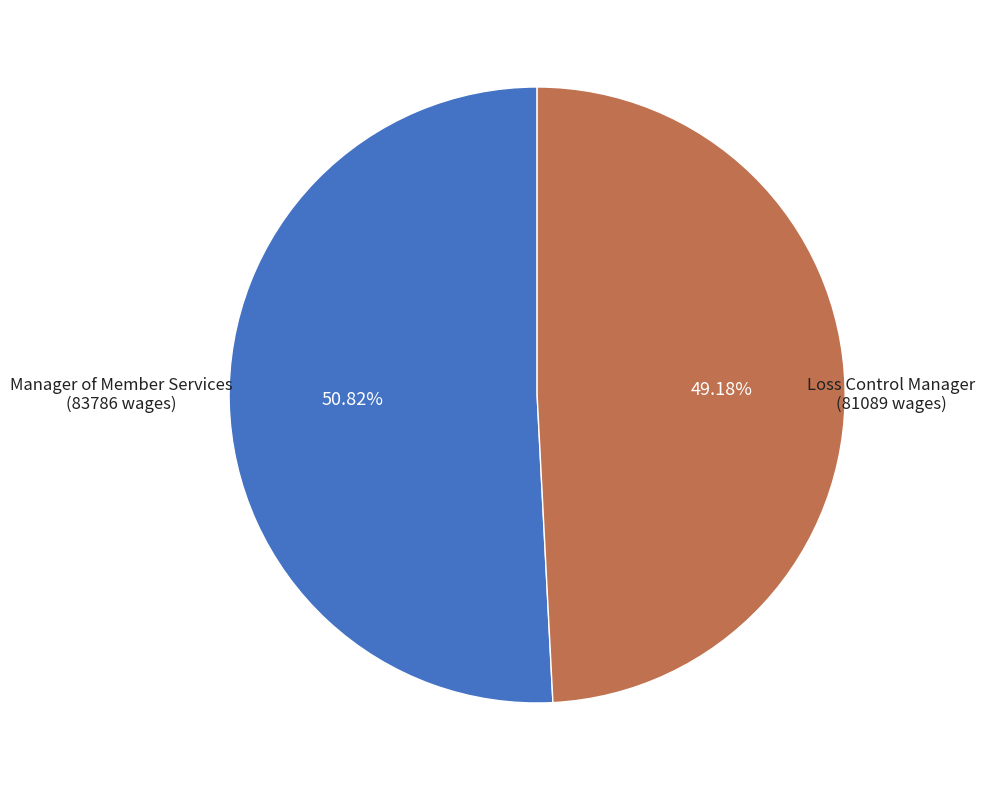

Is there any slice that represents more than half of the pie?

Yes